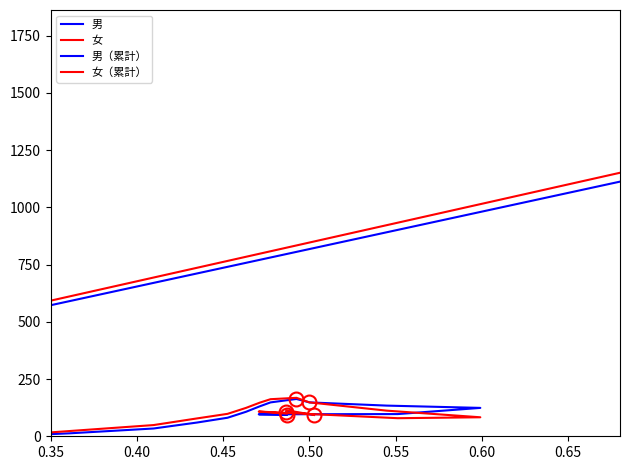

What is the value of the 男 point at the 11th from the left?

131